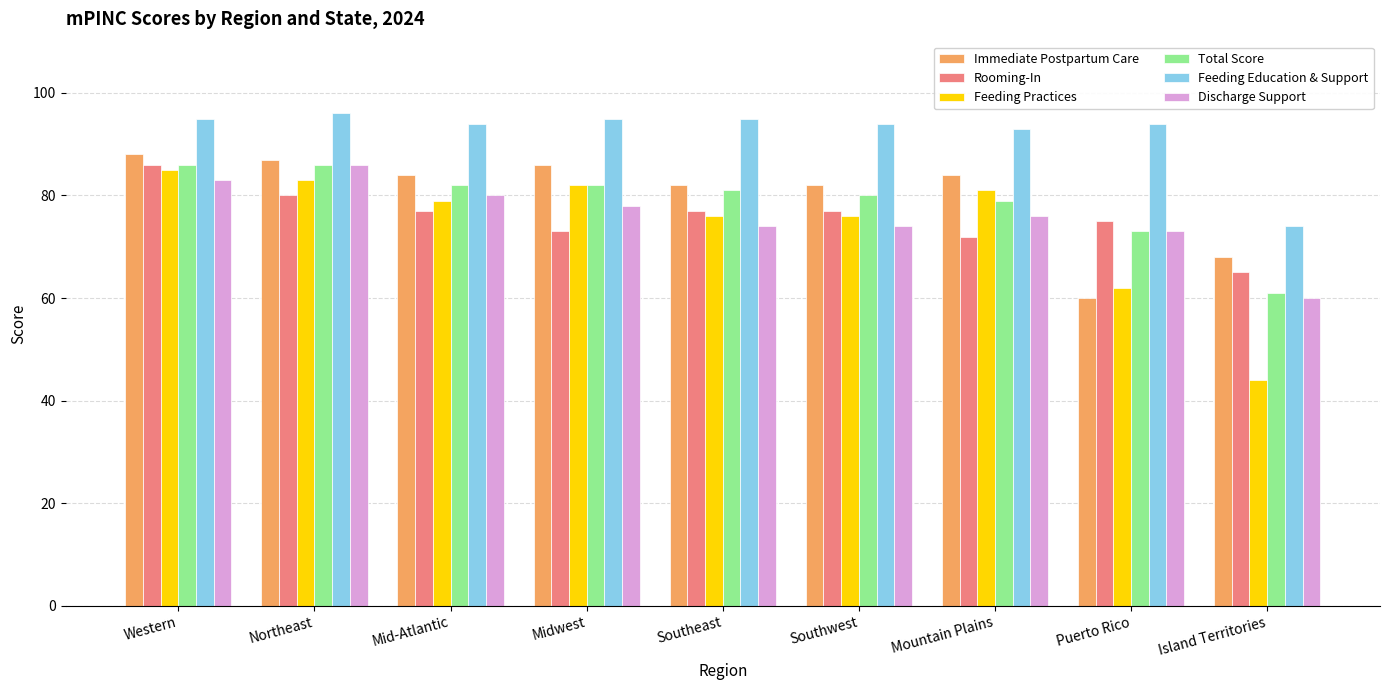

Where is Immediate Postpartum Care nearest to the value 74?

Island Territories